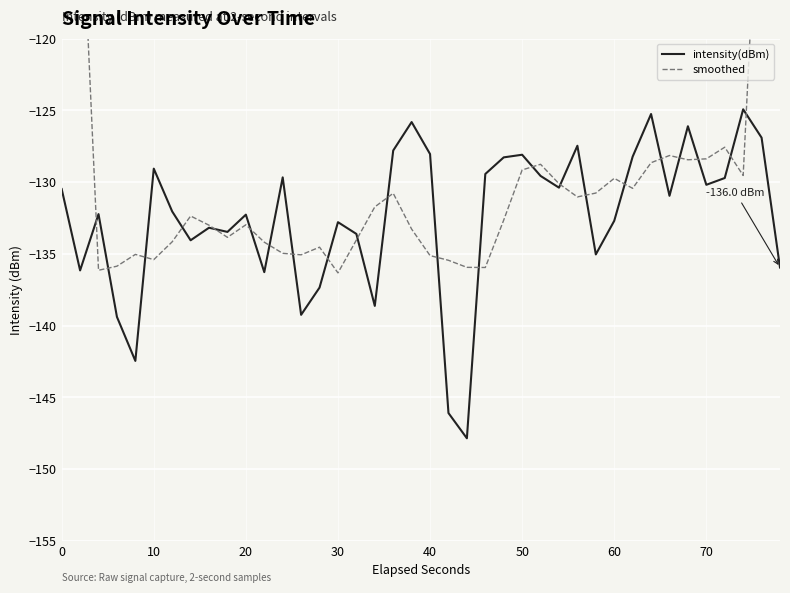

What is the highest value of the smoothed series?

-77.6